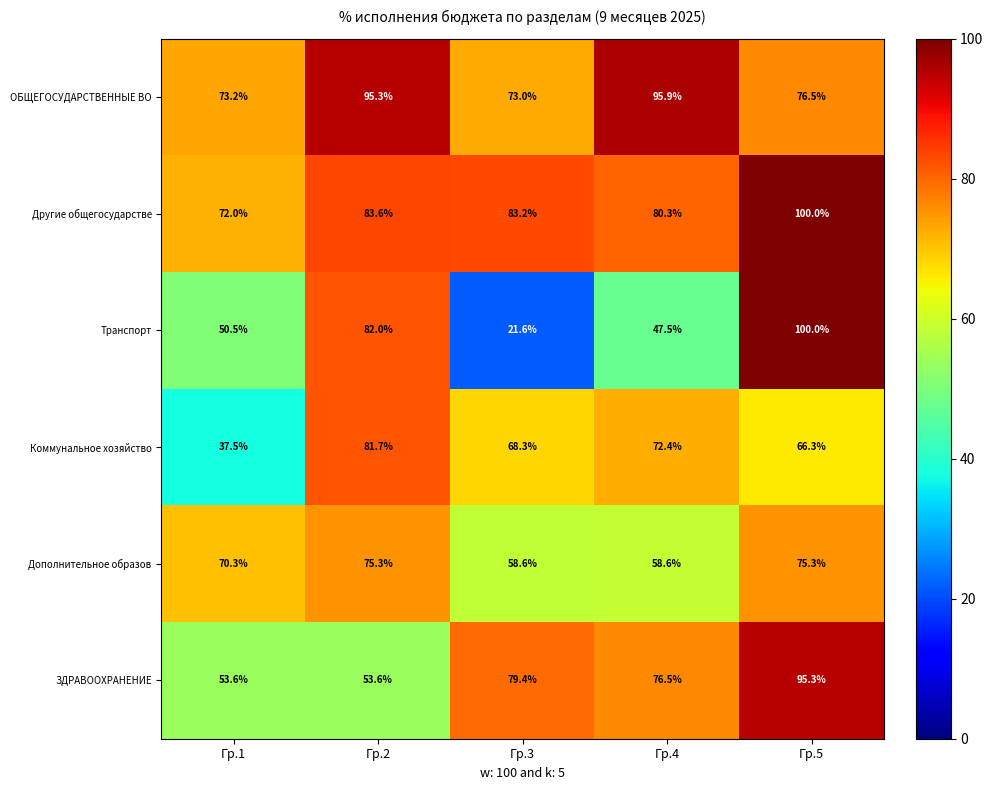

Which series has the largest range (max minus min)?

Транспорт